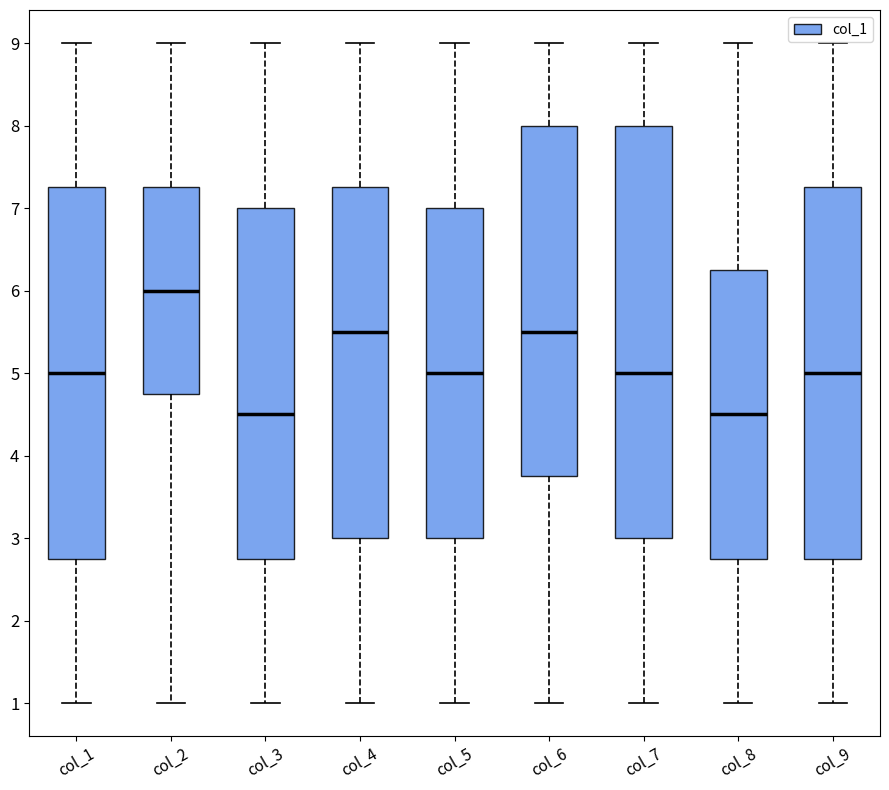

Which box is the tallest, from its lower edge to its upper edge?

col_7